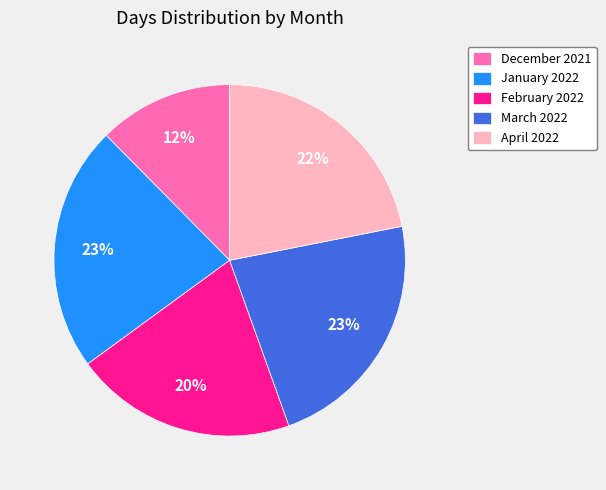

Which slice is the smallest?

December 2021